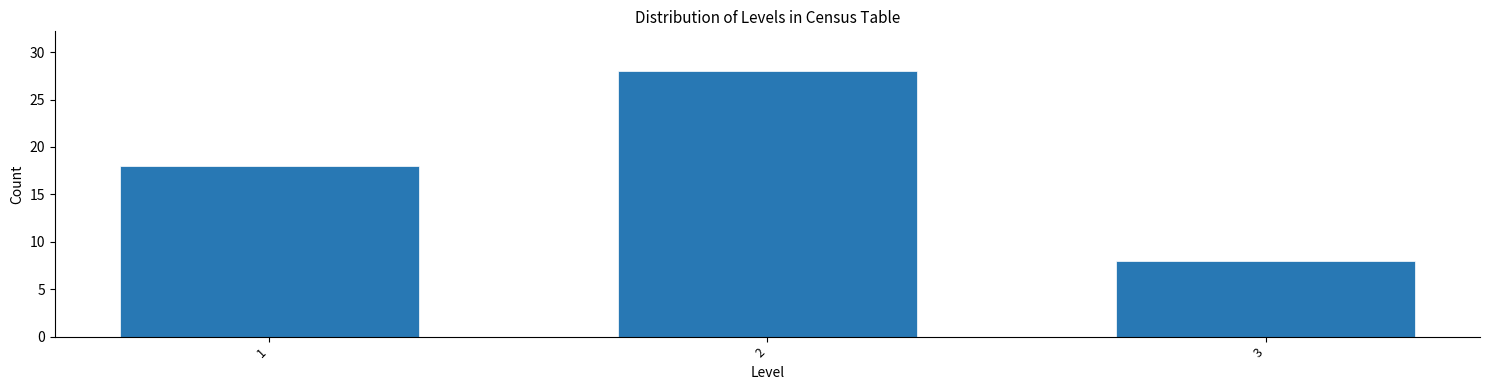

Reading right to left, list all the values displayed in this chart.

3=8	2=28	1=18